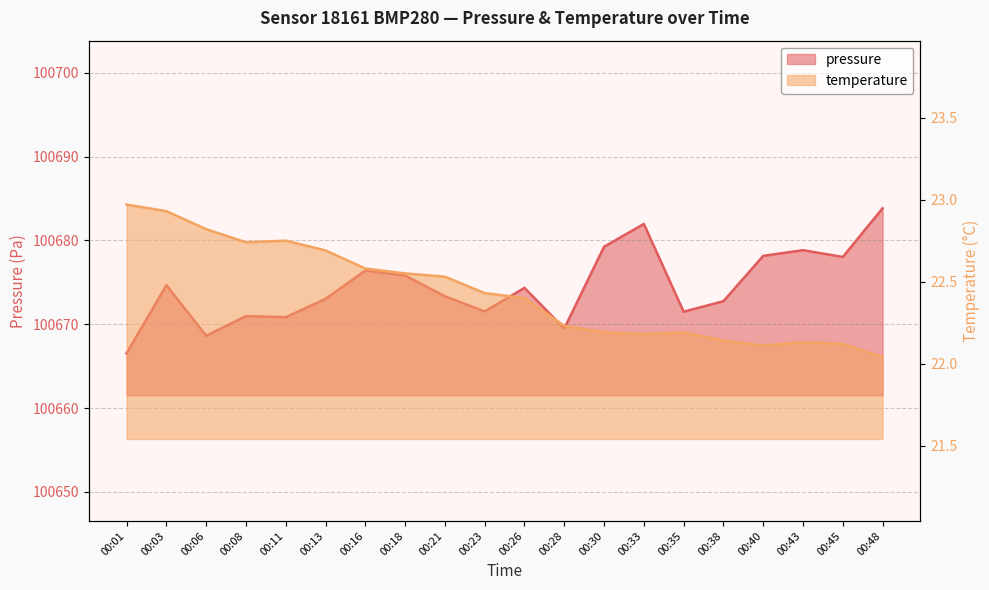

True or false: temperature and pressure intersect in this chart.

False